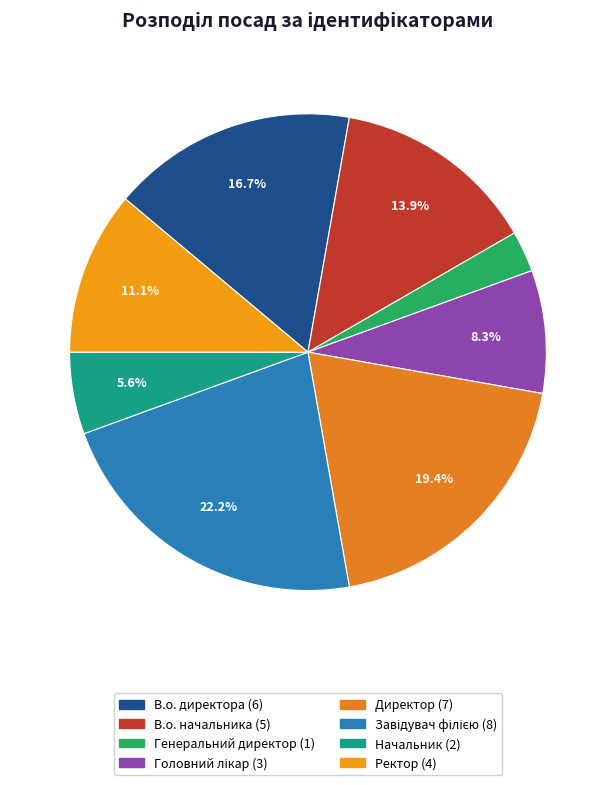

To the nearest percent, what percentage of the pie is Директор?

19%